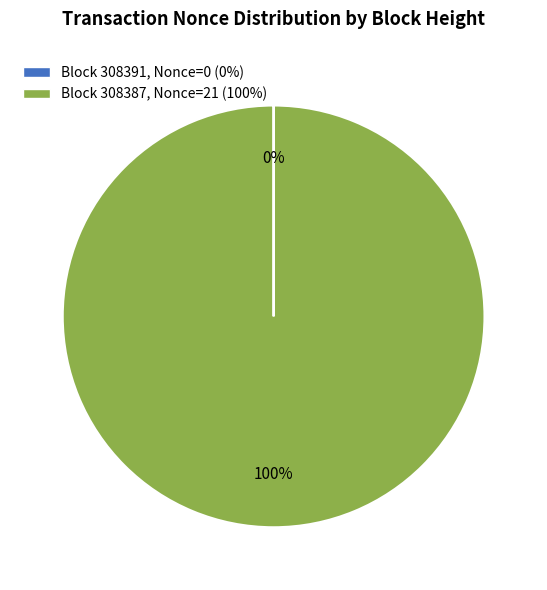

To the nearest percent, what is the average slice percentage?

50%